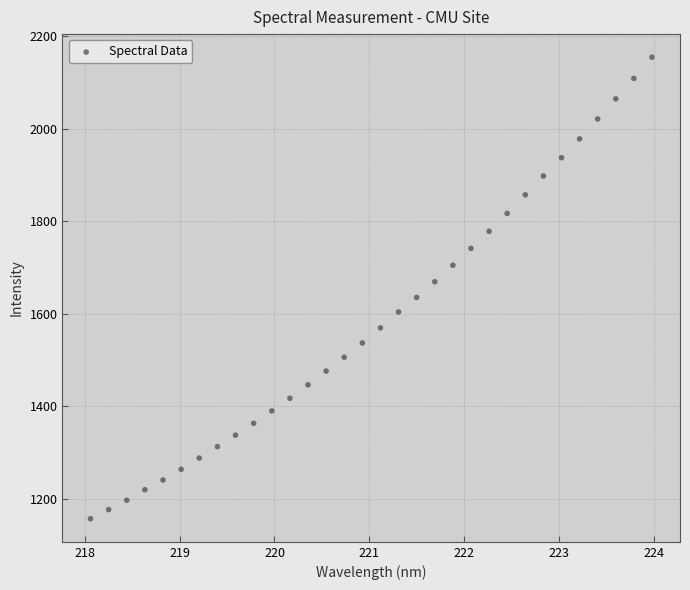

What is the range of Y values (max minus min)?

996.5